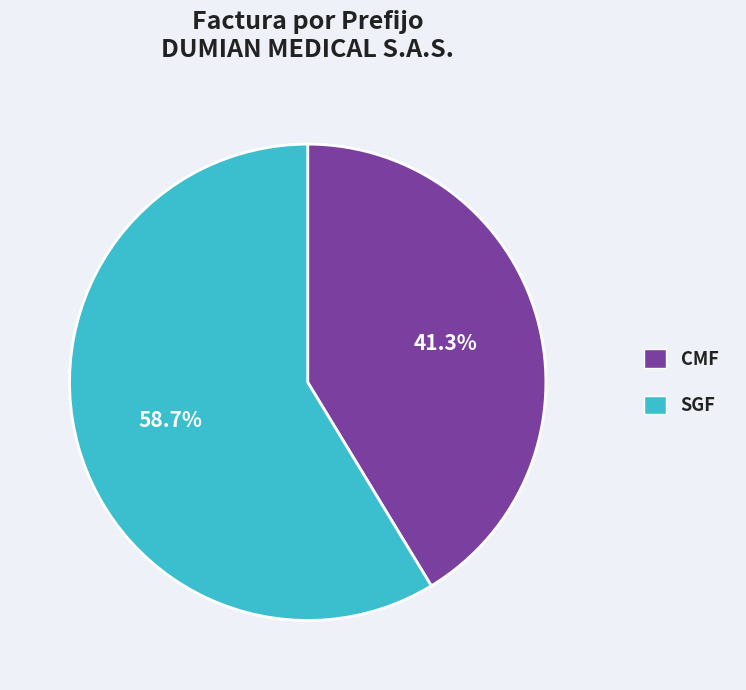

Which category accounts for the majority?

SGF